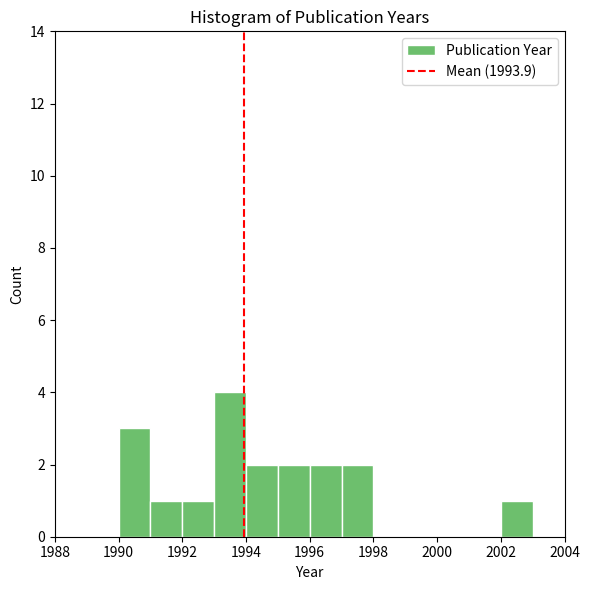

Reading left to right, transcribe this chart: for each bar, give the range it covers on the x-axis and its height. The values are not printed on the chart, so give them approximately, as read against the axis.

1989 to 1990: 0
1990 to 1991: 3
1991 to 1992: 1
1992 to 1993: 1
1993 to 1994: 4
1994 to 1995: 2
1995 to 1996: 2
1996 to 1997: 2
1997 to 1998: 2
1998 to 1999: 0
1999 to 2000: 0
2000 to 2001: 0
2001 to 2002: 0
2002 to 2003: 1